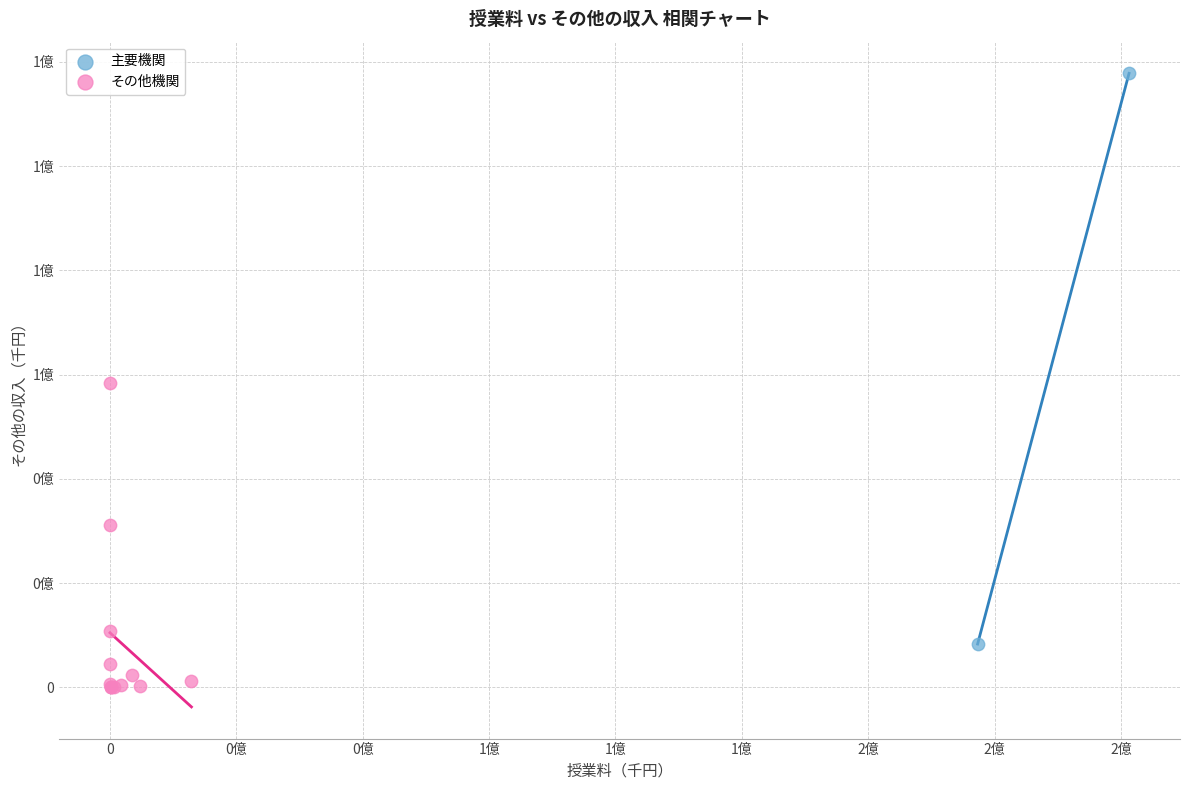

Which series contains the highest Y value?

主要機関